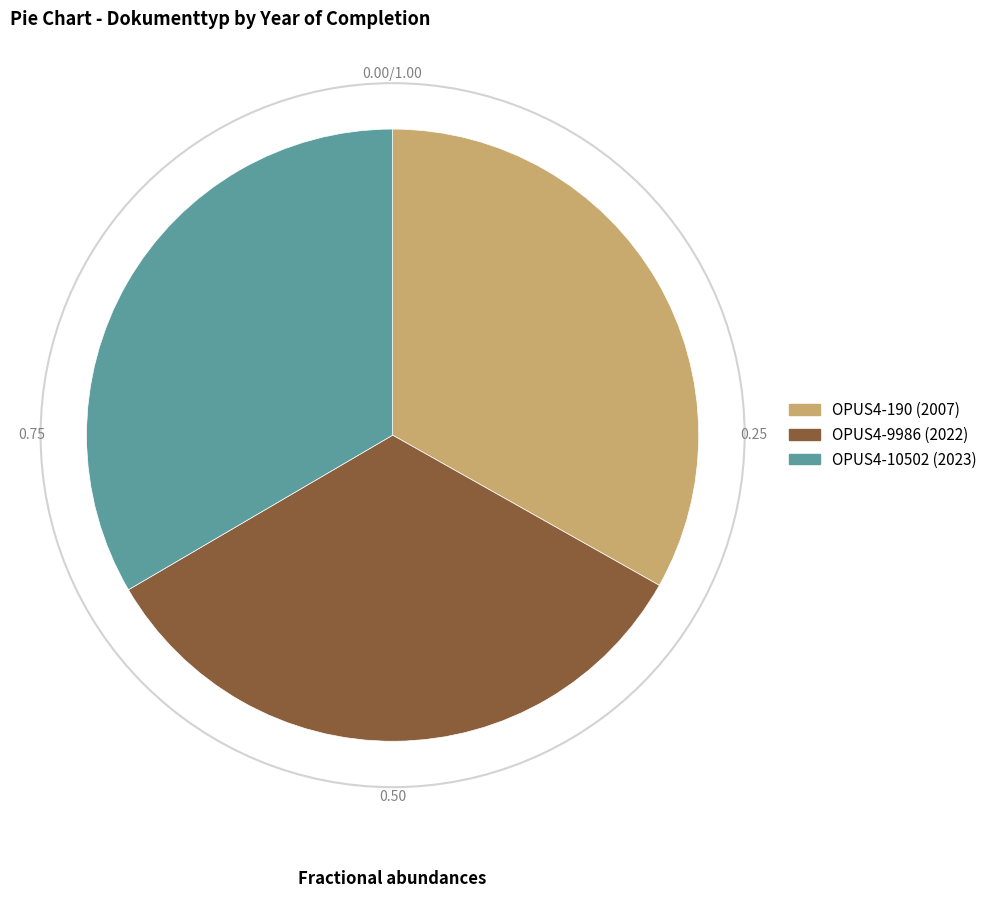

Is there a majority slice in this chart?

No